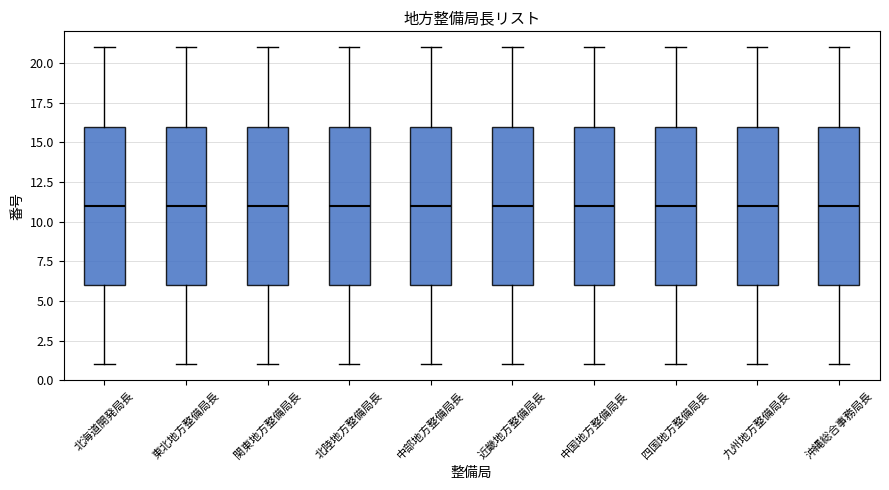

Reading left to right, transcribe this box plot: for each box, give where its median line is, the range the box spans, and where its two whiskers end, as read against the y-axis. The values are not printed on the chart, so give them approximately, as read against the axis.

北海道開発局長: median 11, box 6 to 16, whiskers 1 to 21
東北地方整備局長: median 11, box 6 to 16, whiskers 1 to 21
関東地方整備局長: median 11, box 6 to 16, whiskers 1 to 21
北陸地方整備局長: median 11, box 6 to 16, whiskers 1 to 21
中部地方整備局長: median 11, box 6 to 16, whiskers 1 to 21
近畿地方整備局長: median 11, box 6 to 16, whiskers 1 to 21
中国地方整備局長: median 11, box 6 to 16, whiskers 1 to 21
四国地方整備局長: median 11, box 6 to 16, whiskers 1 to 21
九州地方整備局長: median 11, box 6 to 16, whiskers 1 to 21
沖縄総合事務局長: median 11, box 6 to 16, whiskers 1 to 21